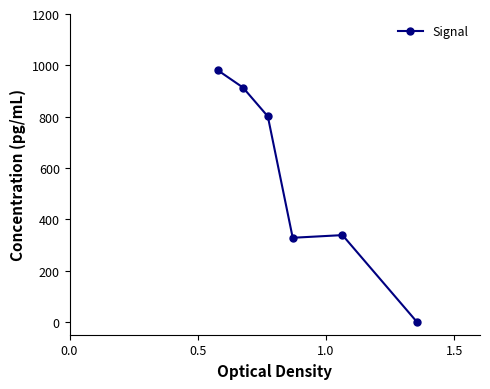

True or false: there are more than 1 points higher than both neighbors.

False